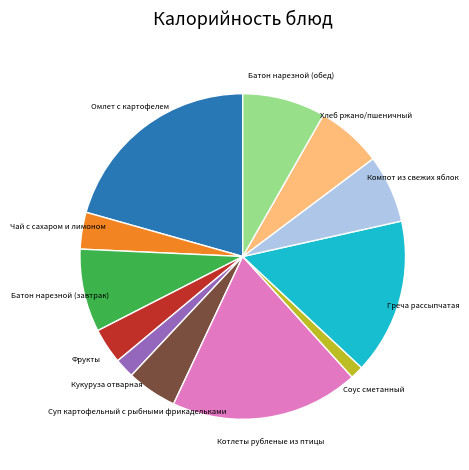

Does any single category account for the majority?

No